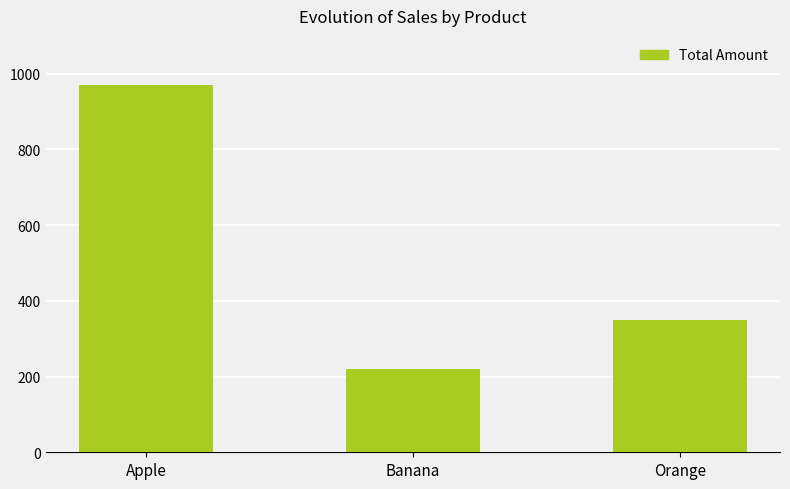

What is the label of the 3rd bar from the right?

Apple